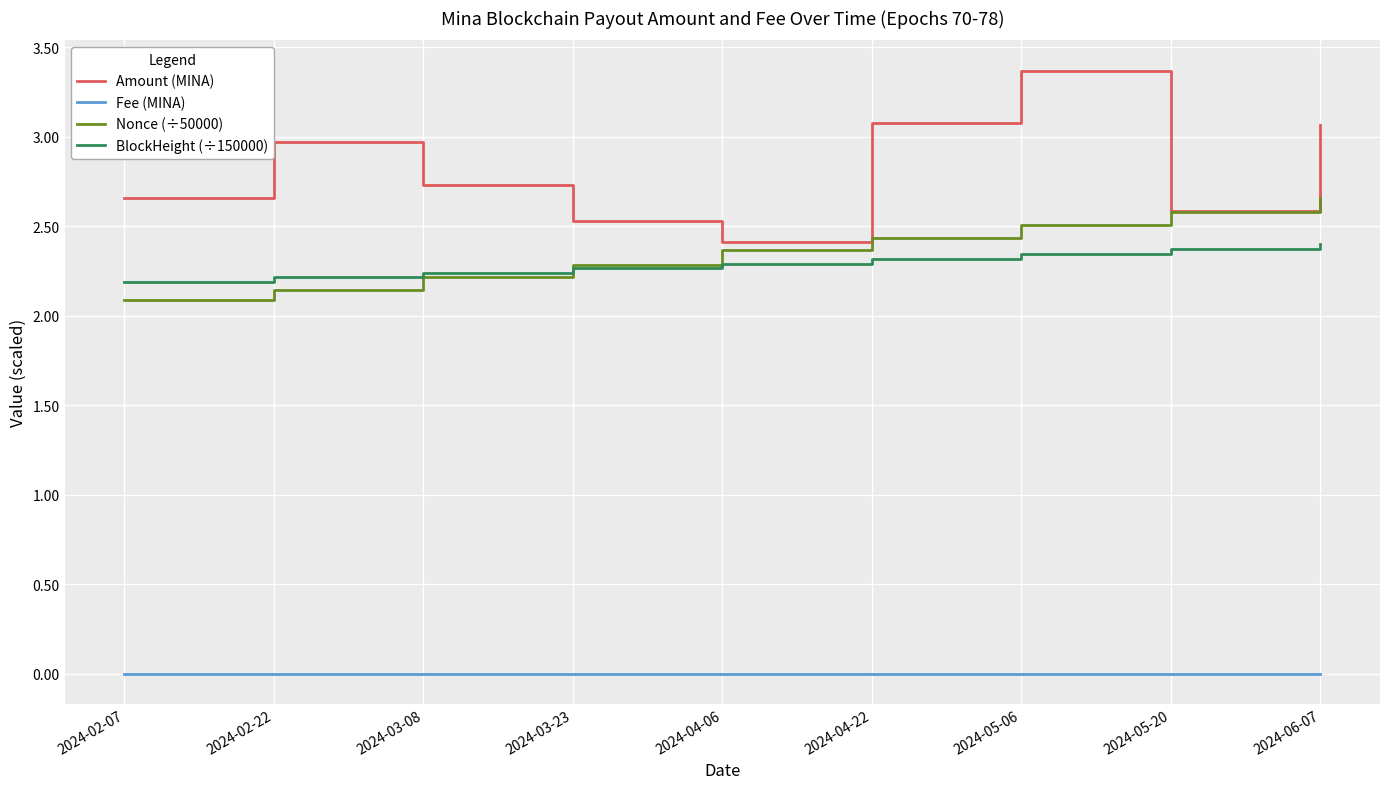

Which series has the widest spread of values?

Amount (MINA)